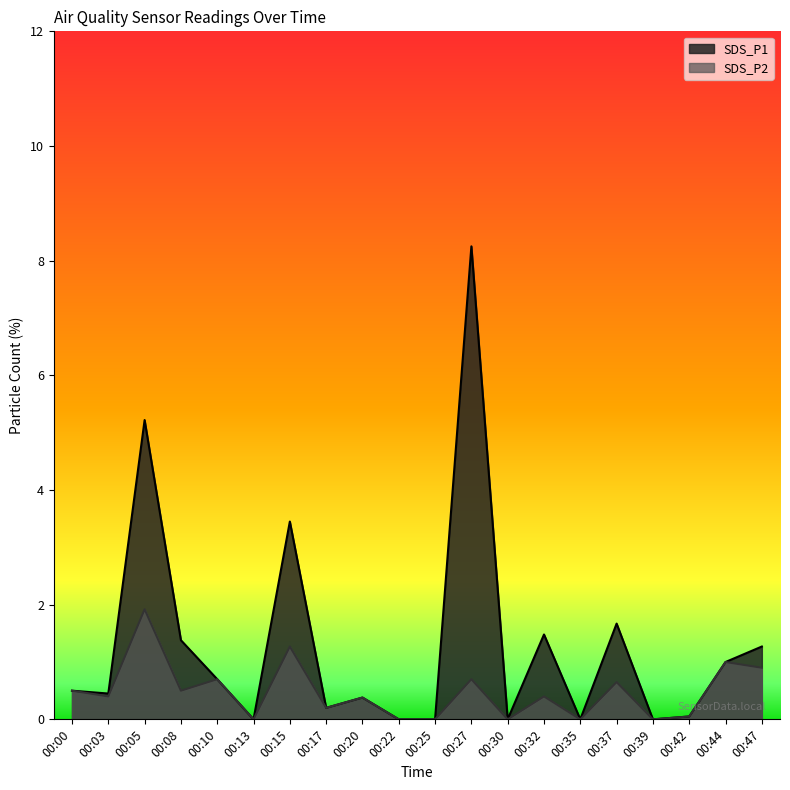

True or false: SDS_P2 and SDS_P1 intersect in this chart.

False